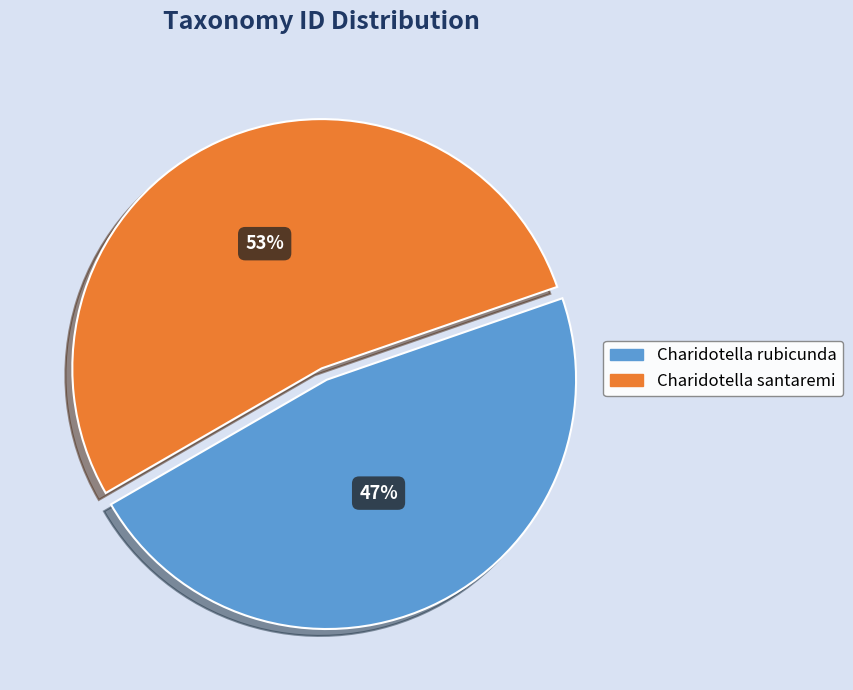

Rank the categories by value from lowest to highest.

Charidotella rubicunda, Charidotella santaremi